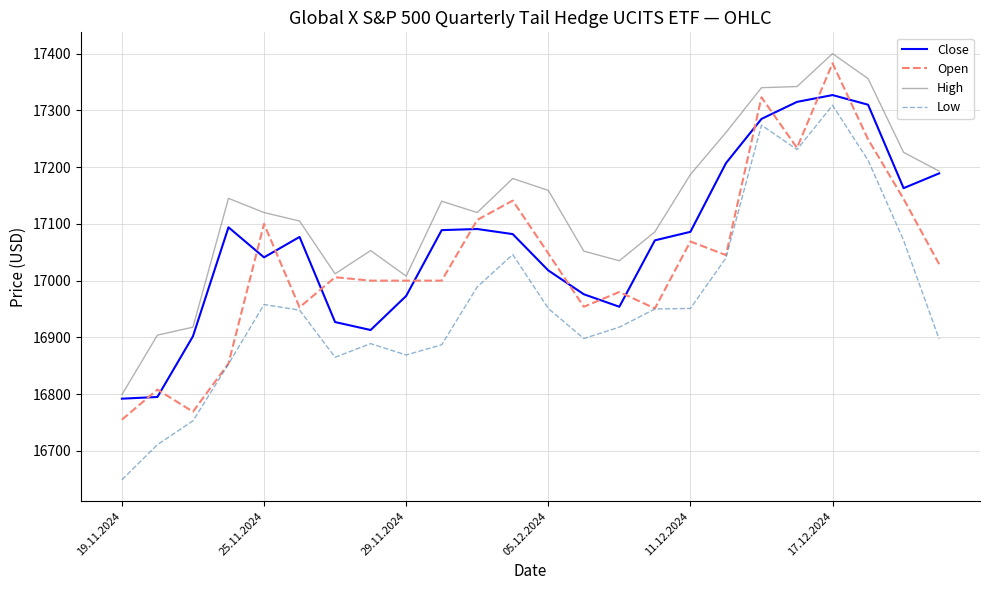

True or false: Low and High cross at least once.

False